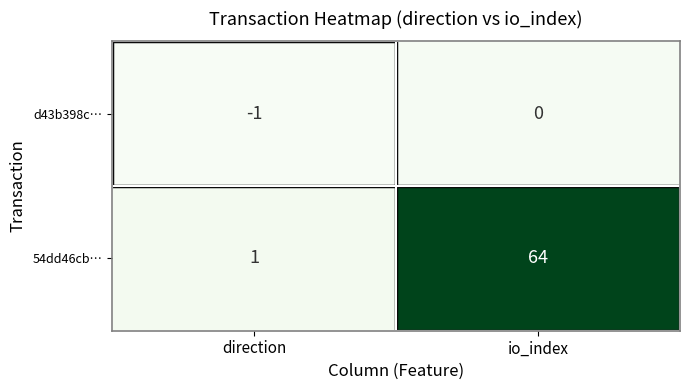

At which category is the sum across all series the highest?

io_index